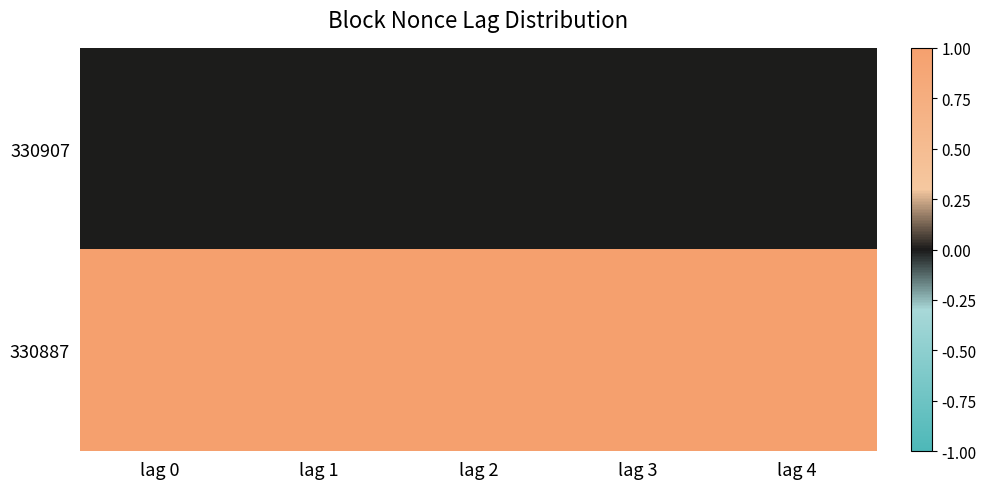

What is the spread (max minus min) of values at lag 3?

1